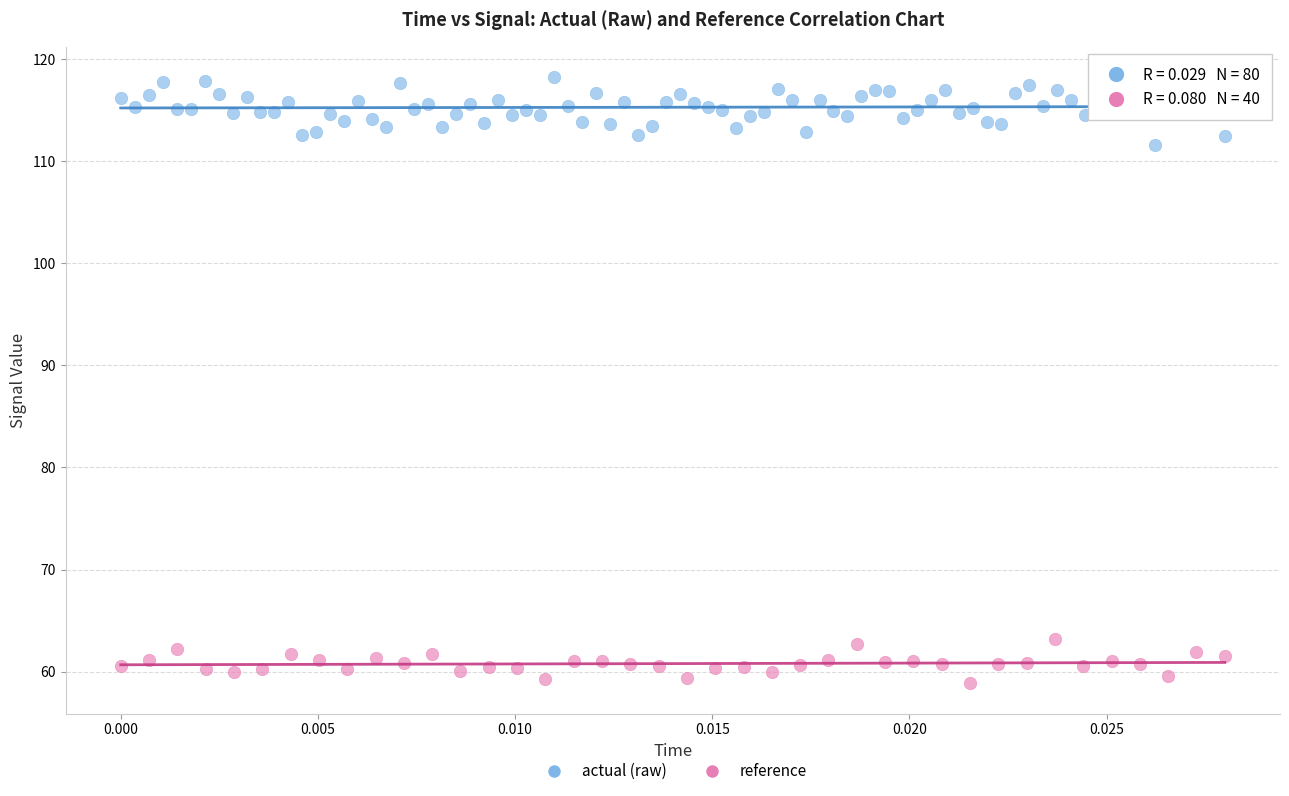

Which series has the widest spread of Y values?

actual (raw)